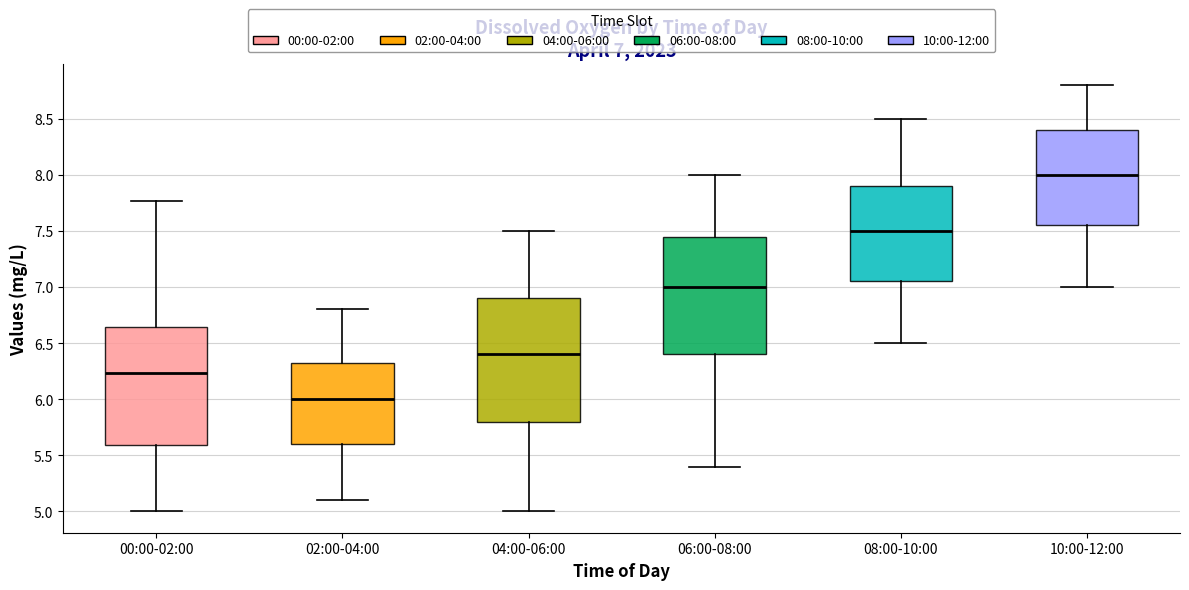

Which box's median line is the lowest?

02:00-04:00